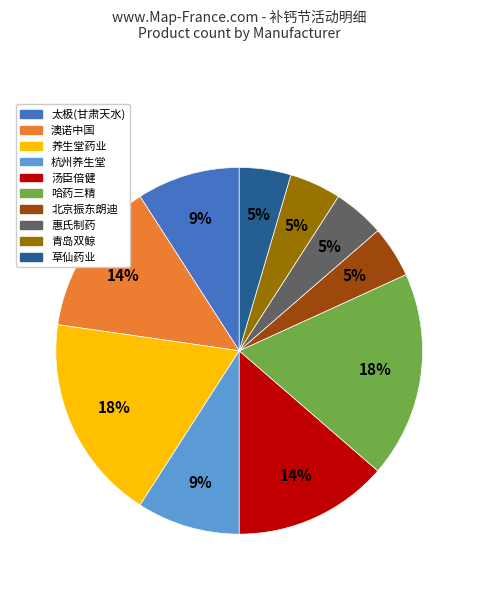

Does any single category account for the majority?

No